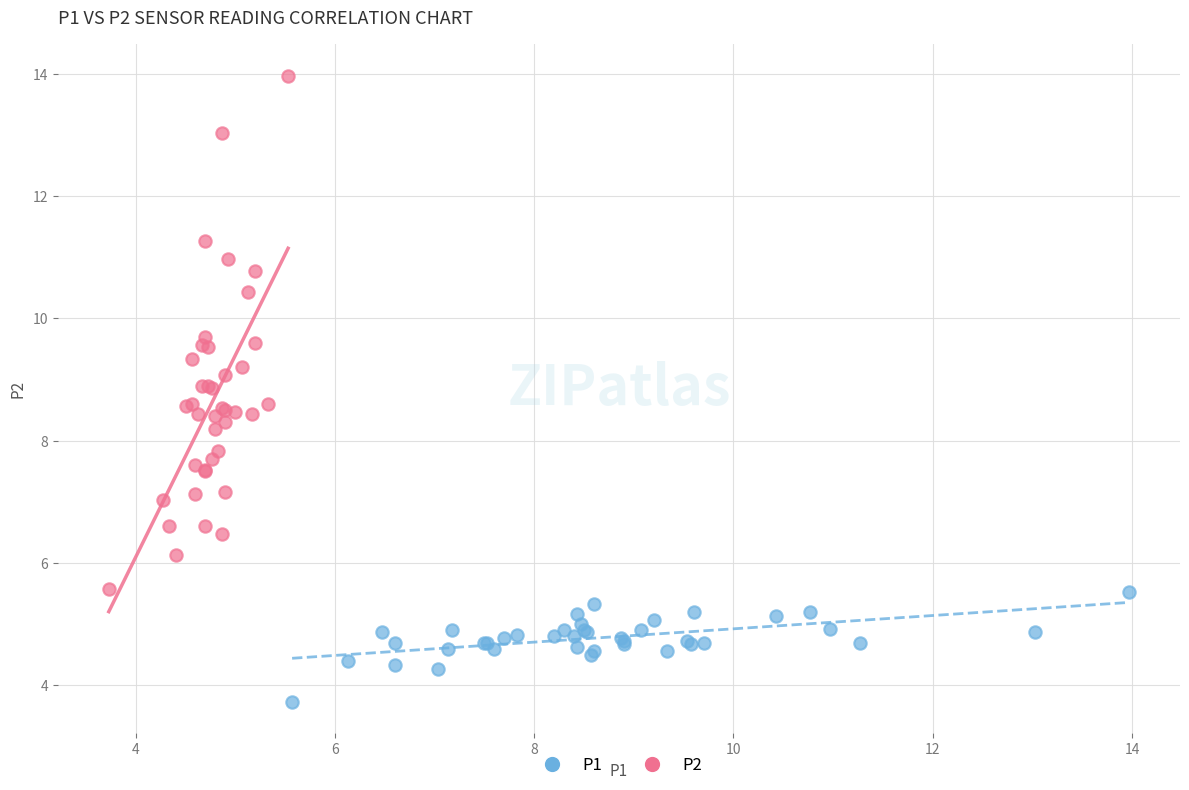

Which series contains the lowest Y value?

P1